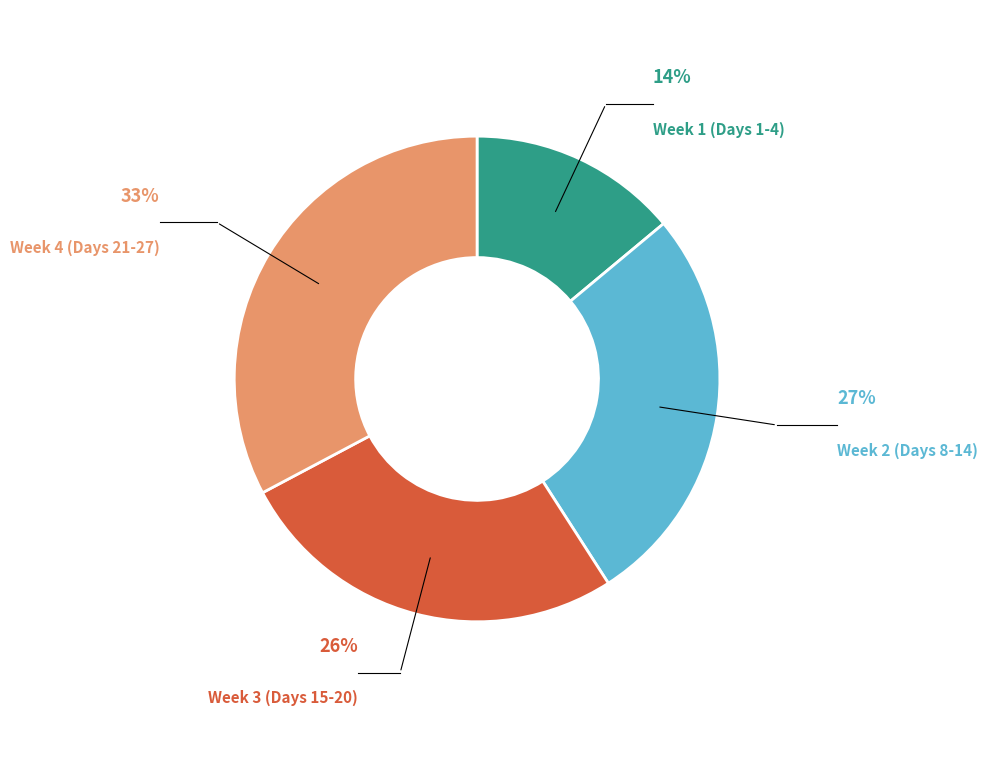

What is the ratio of the value at Week 3 (Days 15-20) to the value at Week 2 (Days 8-14)?

1.0